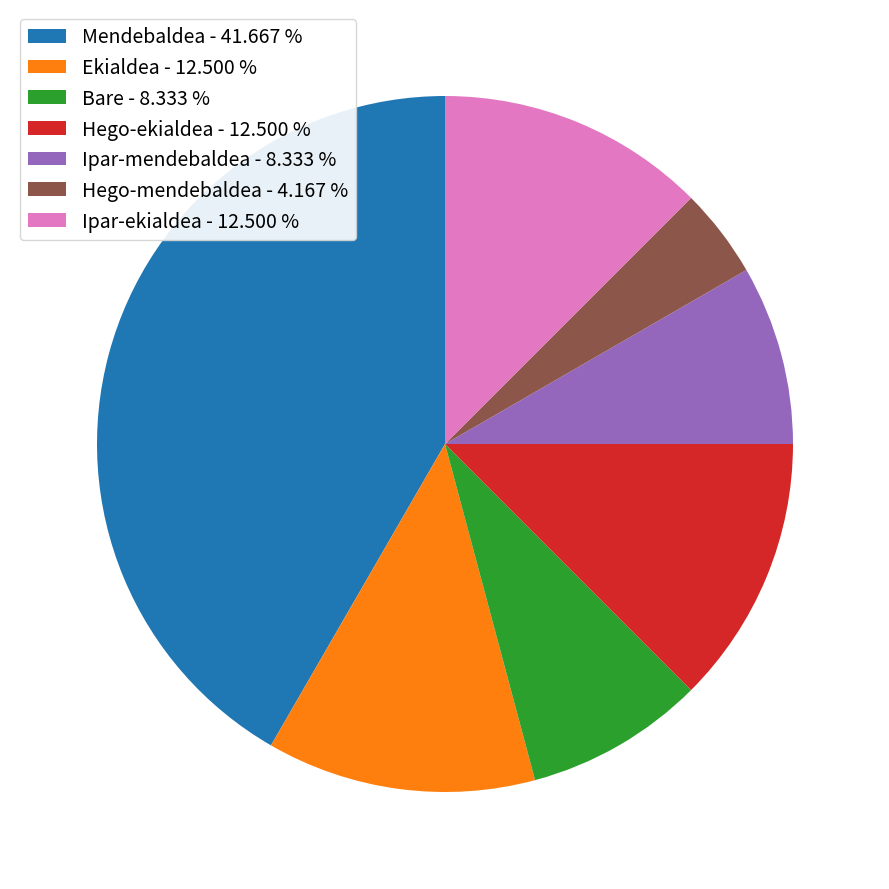

Does Ipar-ekialdea - 12.500 % account for over 50% of the chart?

No